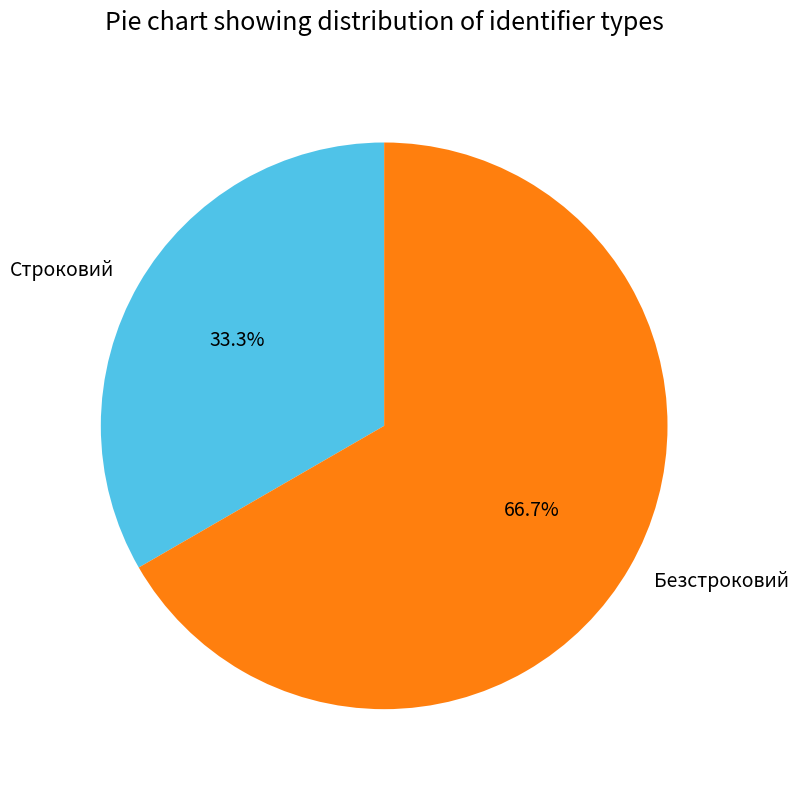

To the nearest percent, what is the combined percentage of Безстроковий and Строковий?

100%